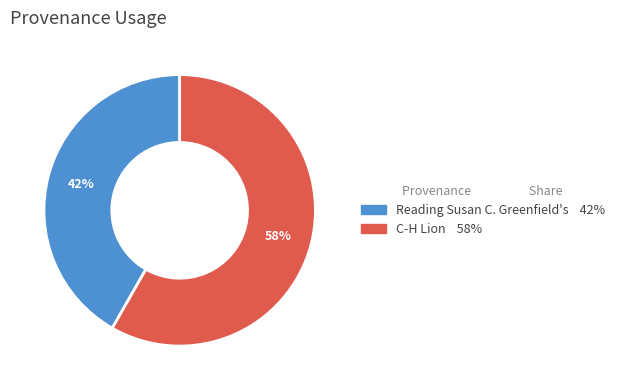

Which slice is the smallest?

Reading Susan C. Greenfield's